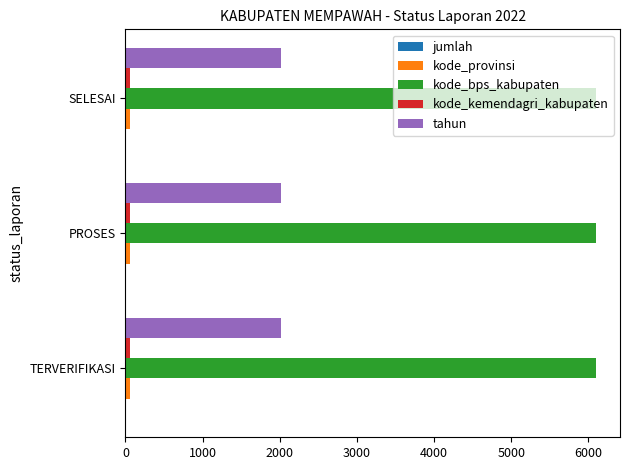

The kode_bps_kabupaten series shows 6104.0 at SELESAI. True or false?

True